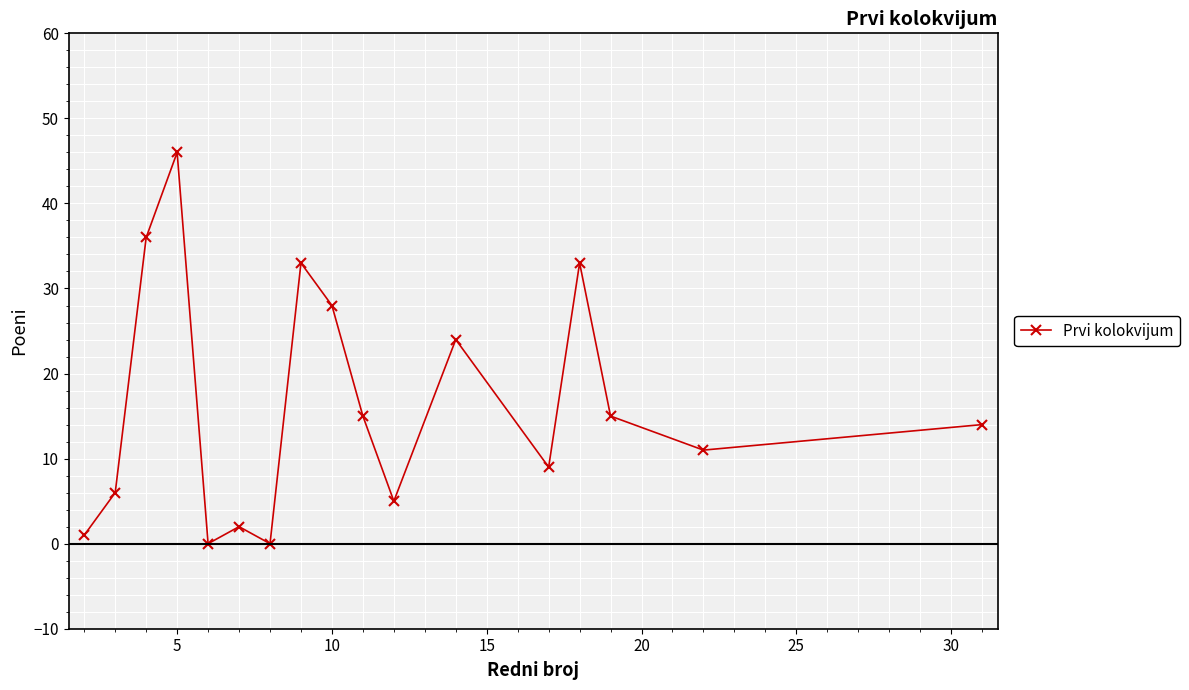

Reading left to right, transcribe all the data shown in this chart.

1	6	36	46	0	2	0	33	28	15	5	24	9	33	15	11	14